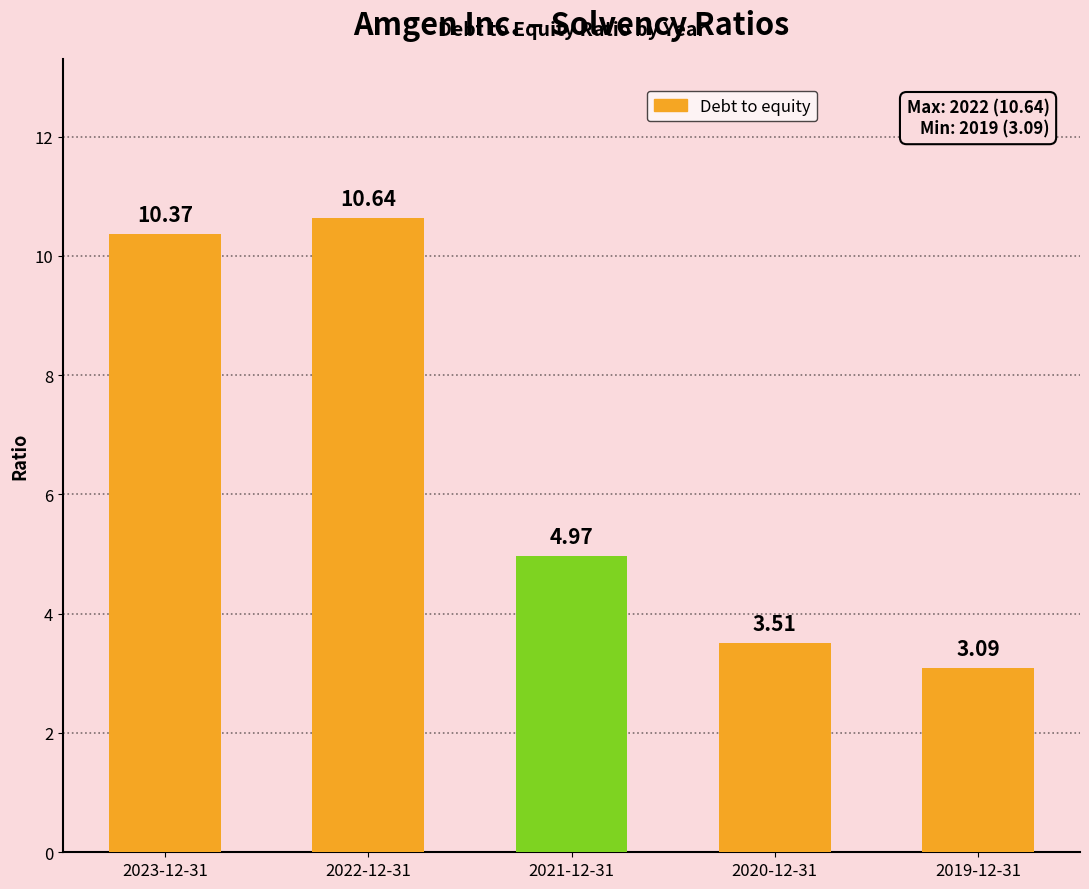

How many bars are there in total?

5